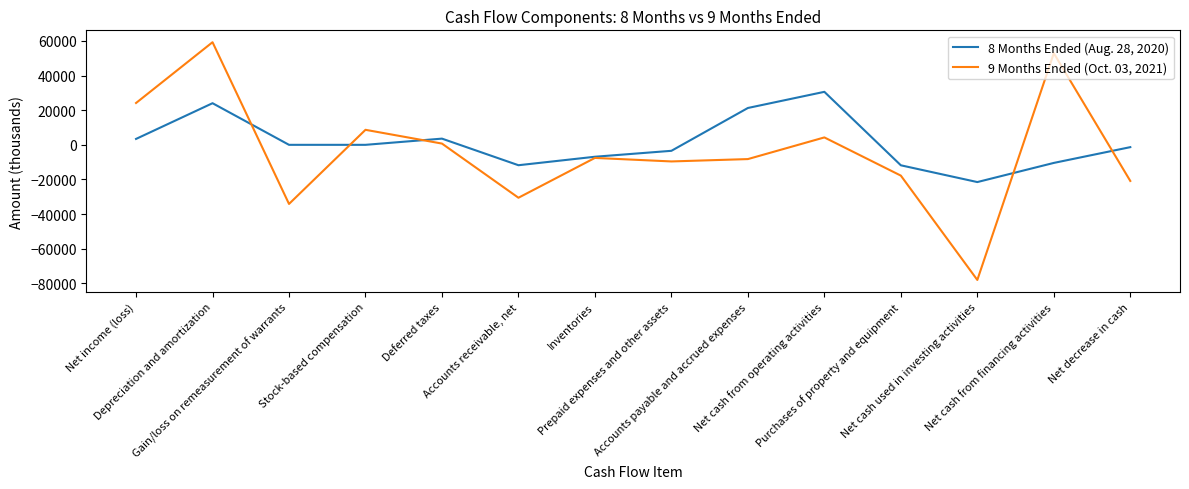

List the series in order of their peak value, highest first.

9 Months Ended (Oct. 03, 2021), 8 Months Ended (Aug. 28, 2020)